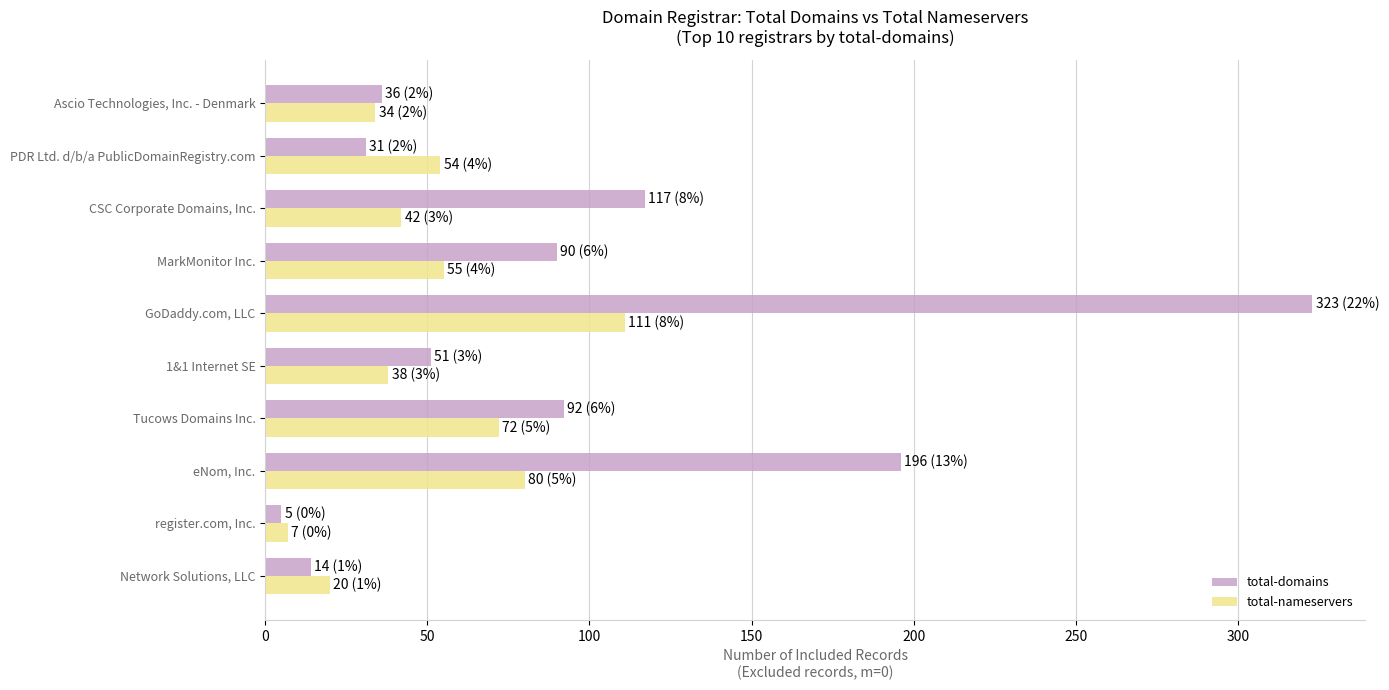

At how many categories does at least one series exceed 27?

8